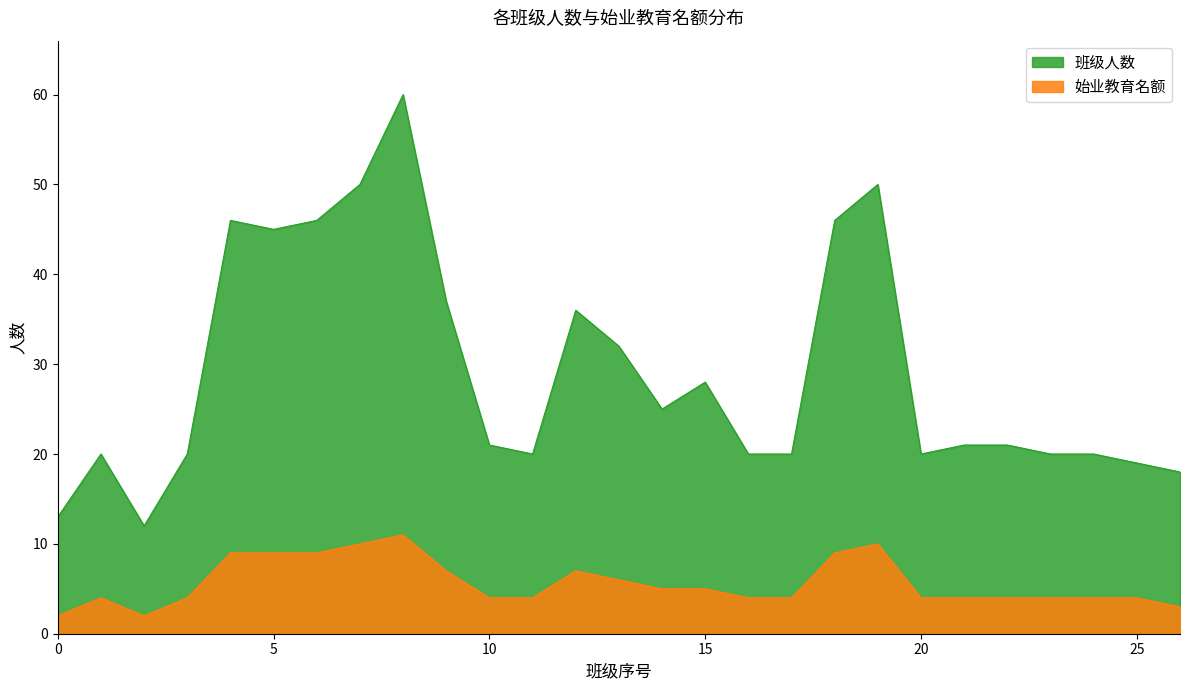

Does the chart have visible grid lines?

No